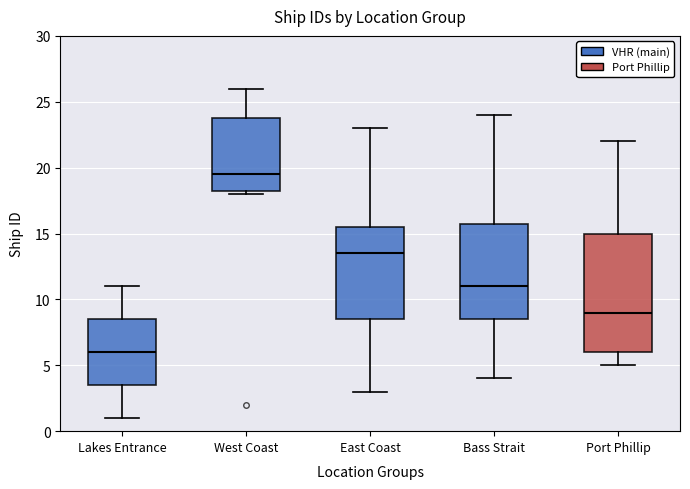

Reading left to right, read every box against the y-axis: the position of its median line, the range the box covers, and the ends of its whiskers. The values are not printed on the chart, so give them approximately, as read against the axis.

Lakes Entrance: median 6.0, box 3.5 to 8.5, whiskers 1.0 to 11.0
West Coast: median 19.5, box 18.5 to 24.0, whiskers 18.0 to 26.0
East Coast: median 13.5, box 8.5 to 15.5, whiskers 3.0 to 23.0
Bass Strait: median 11.0, box 8.5 to 16.0, whiskers 4.0 to 24.0
Port Phillip: median 9.0, box 6.0 to 15.0, whiskers 5.0 to 22.0